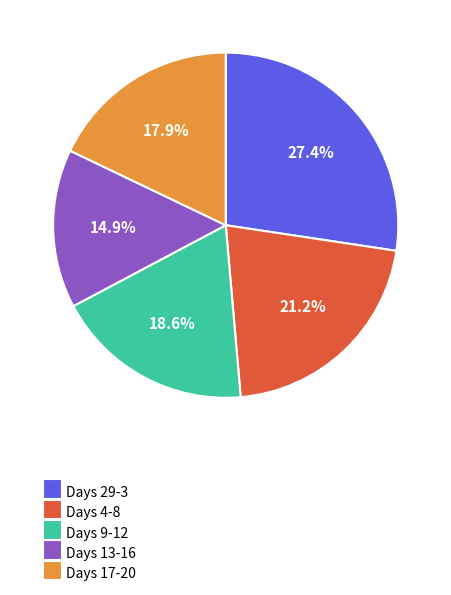

Does Days 29-3 account for over 50% of the chart?

No